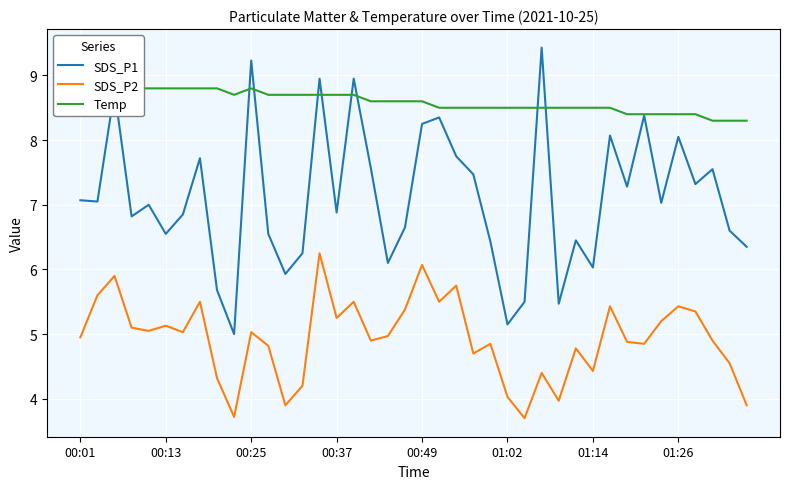

What is the minimum value for SDS_P1?

5.0